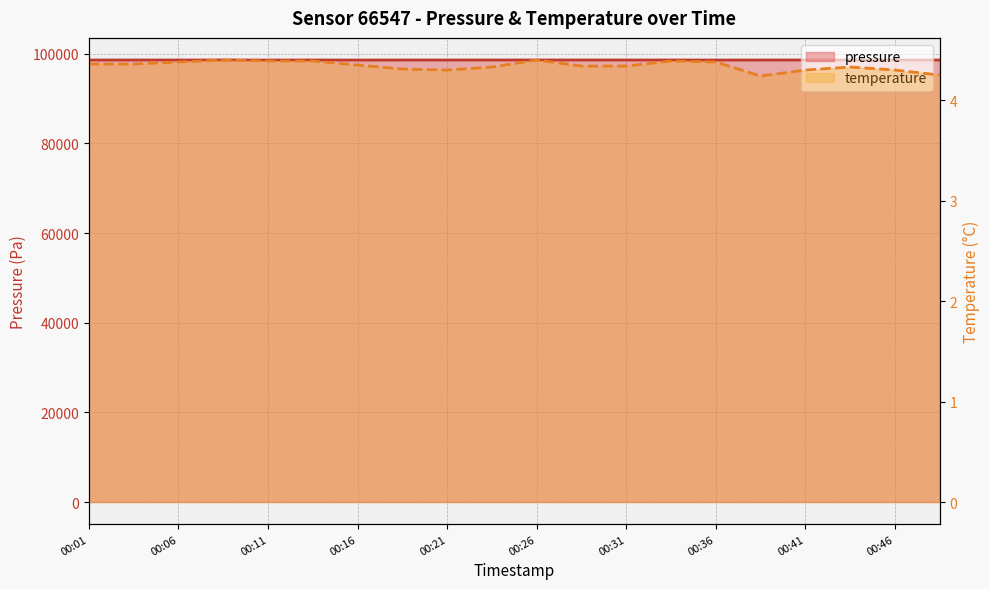

Which series has the largest range (max minus min)?

pressure